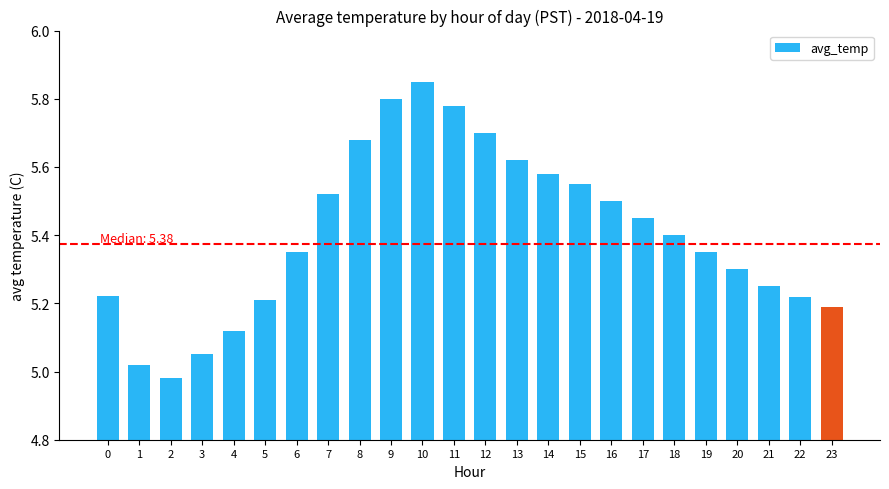

Are the bars grouped side by side (vs. stacked)?

No